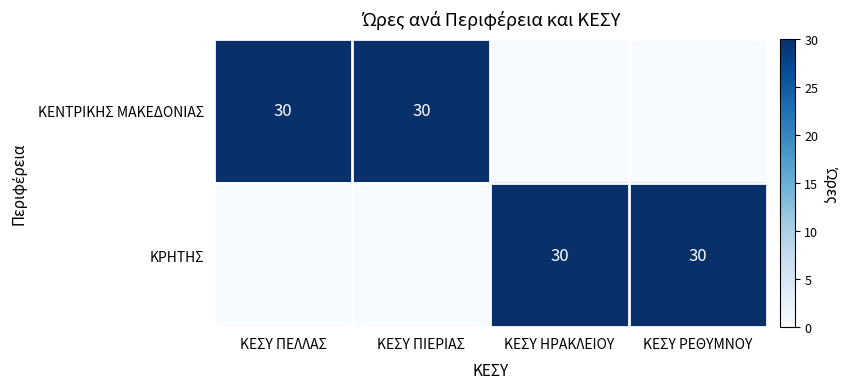

True or false: ΚΡΗΤΗΣ has a value of 48 at ΚΕΣΥ ΗΡΑΚΛΕΙΟΥ.

False